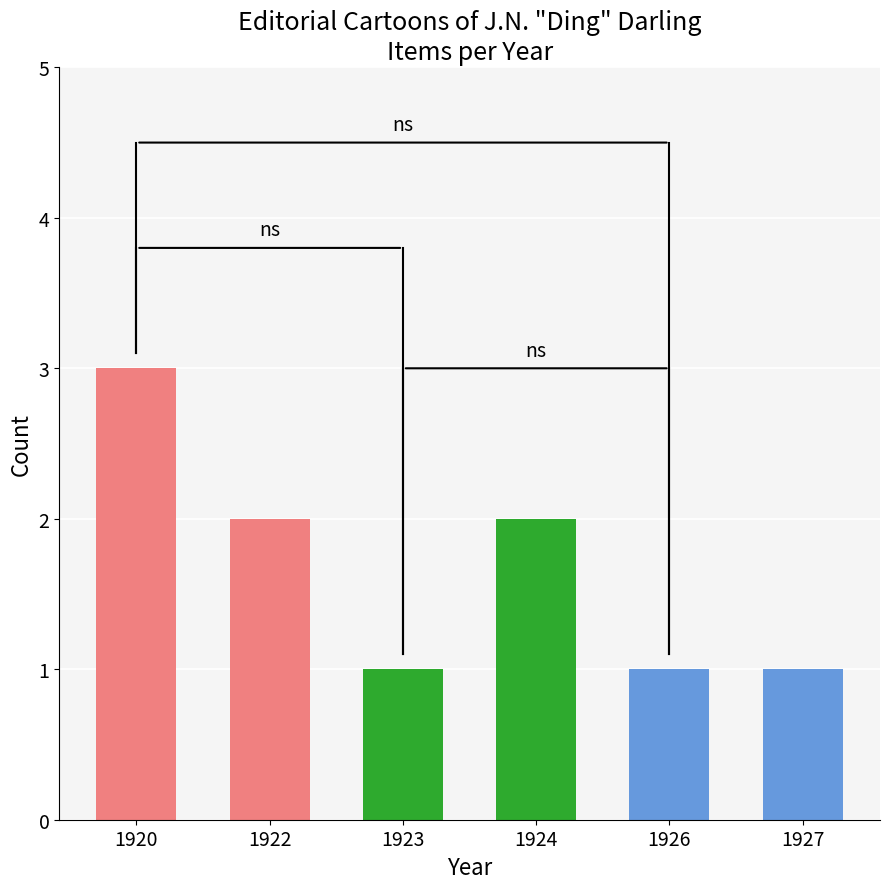

What is the difference between the maximum and second lowest values?

2